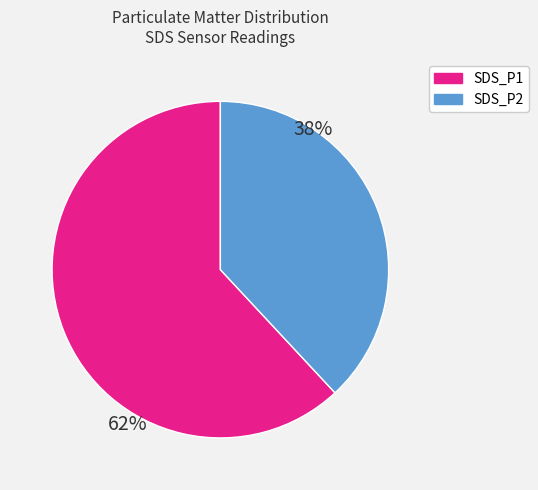

What is the largest slice in the pie chart?

SDS_P1